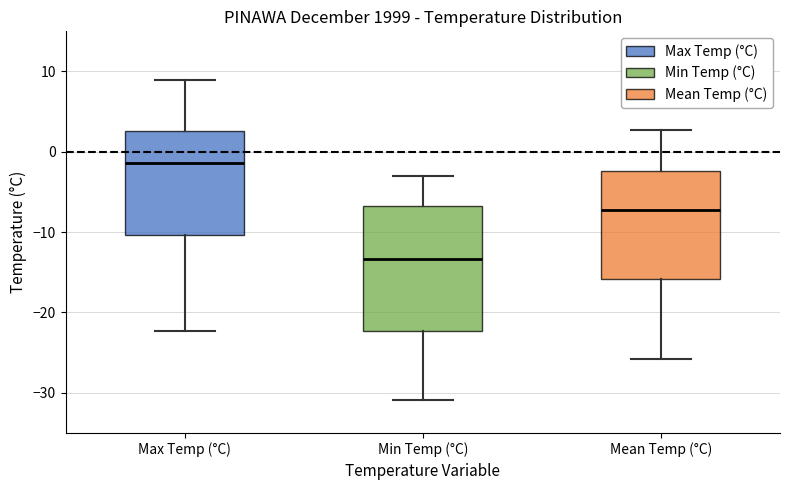

Which box has the highest median line?

Max Temp (°C)